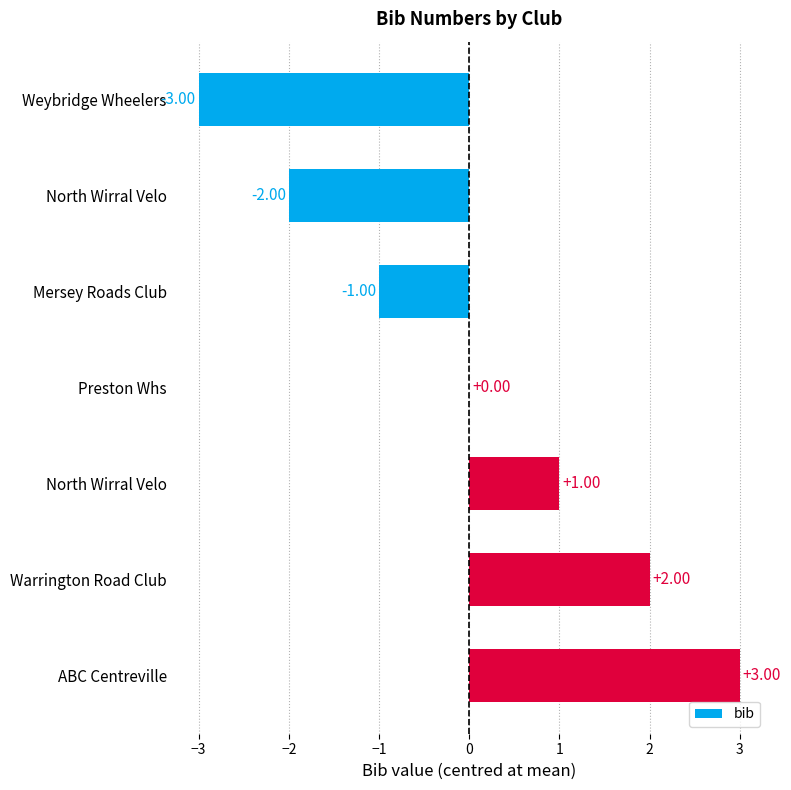

Are the bars horizontal?

Yes